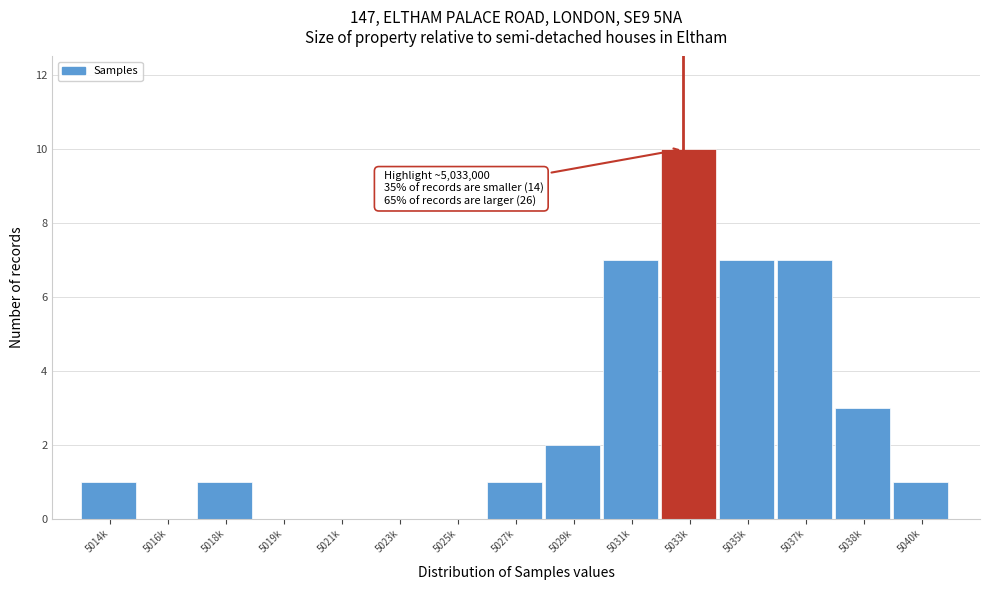

Reading left to right, transcribe all the data shown in this chart.

5014k=1	5016k=0	5018k=1	5019k=0	5021k=0	5023k=0	5025k=0	5027k=1	5029k=2	5031k=7	5033k=10	5035k=7	5037k=7	5038k=3	5040k=1